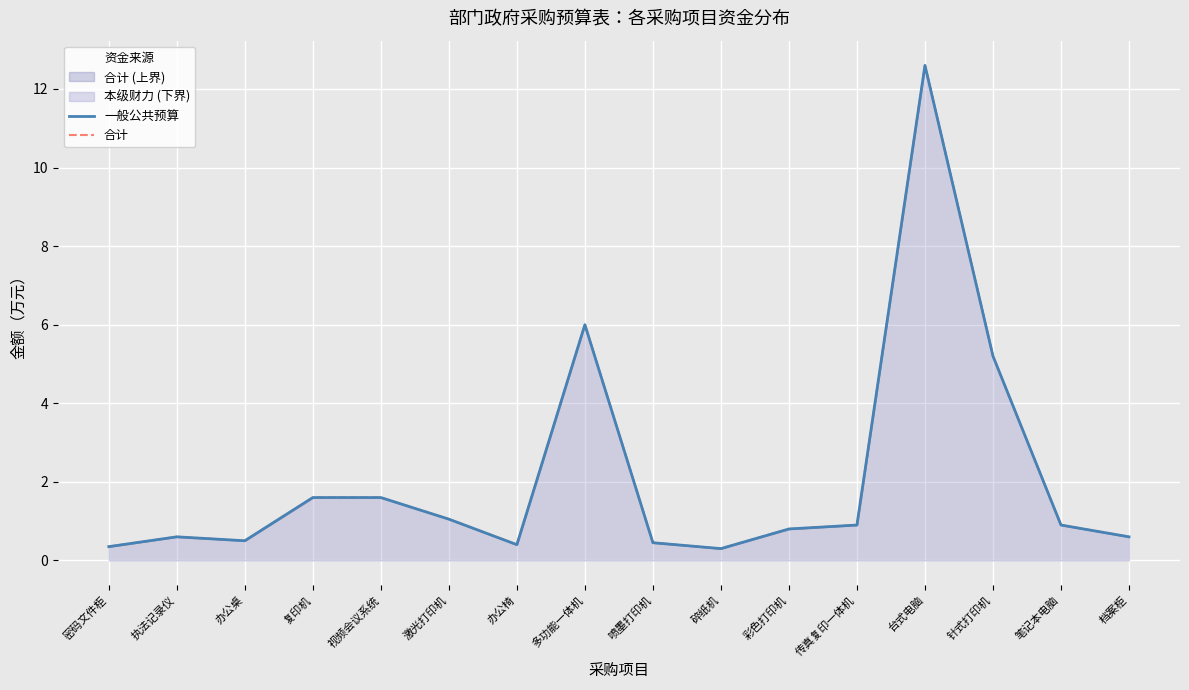

In 合计, how many points are higher than both neighbors (excluding endpoints)?

3